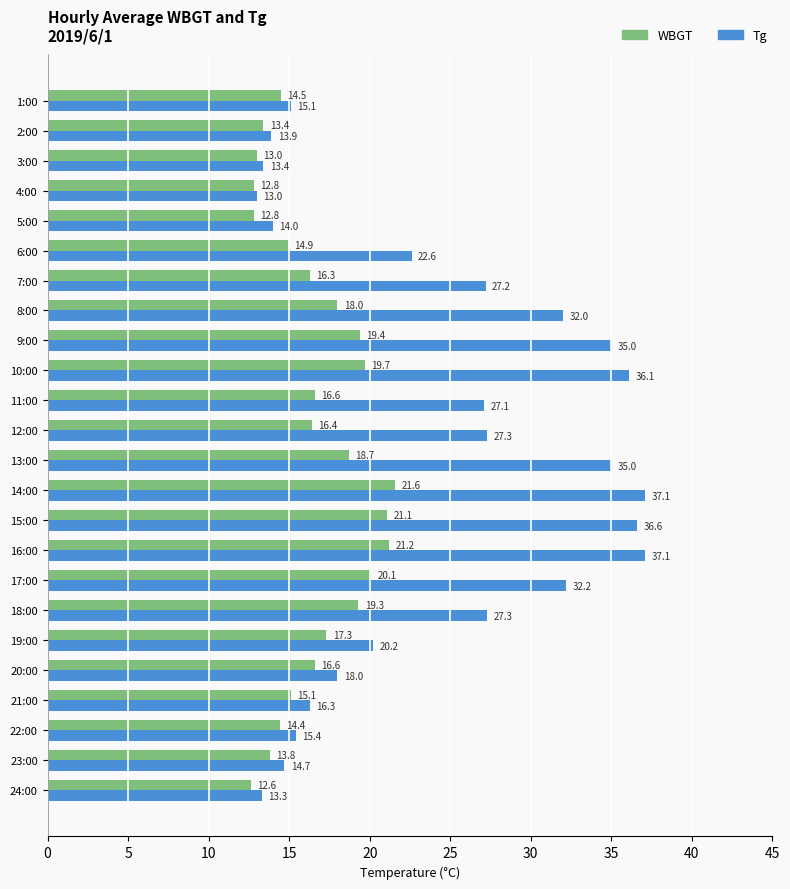

Rank the series by their average value, from lowest to highest.

WBGT, Tg